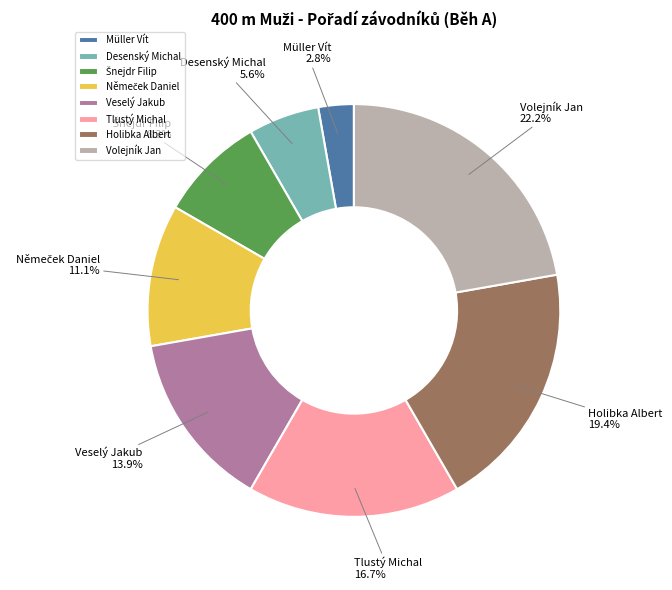

Between Tlustý Michal and Desenský Michal, which is larger?

Tlustý Michal